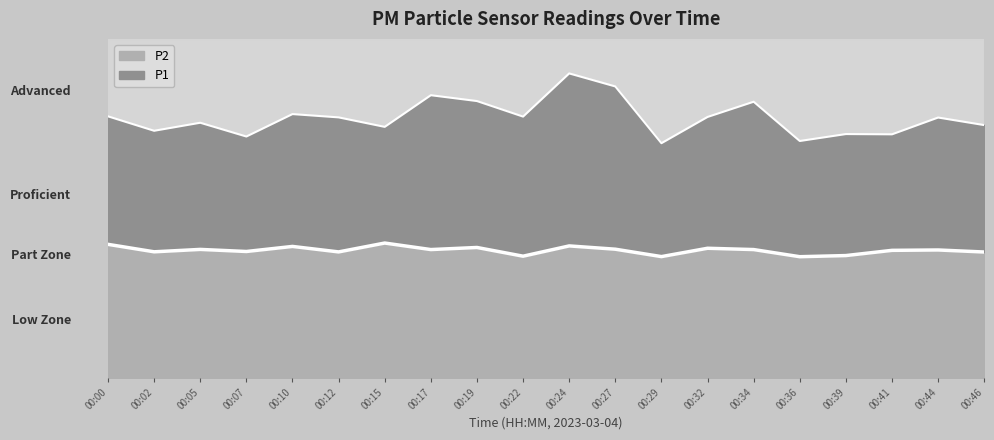

True or false: P1 and P2 intersect in this chart.

False